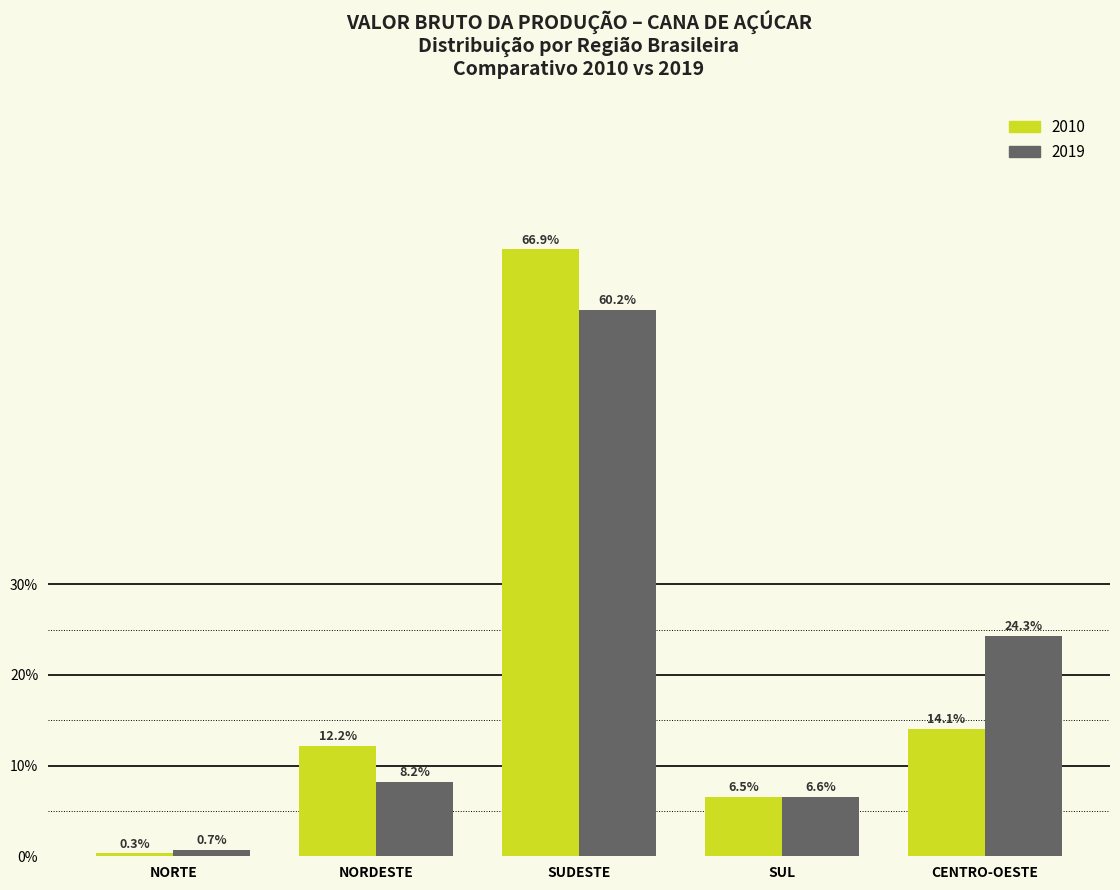

Reading right to left, list all the values displayed in this chart.

2010: CENTRO-OESTE=14.1	SUL=6.5	SUDESTE=66.9	NORDESTE=12.2	NORTE=0.3
2019: CENTRO-OESTE=24.3	SUL=6.6	SUDESTE=60.2	NORDESTE=8.2	NORTE=0.7